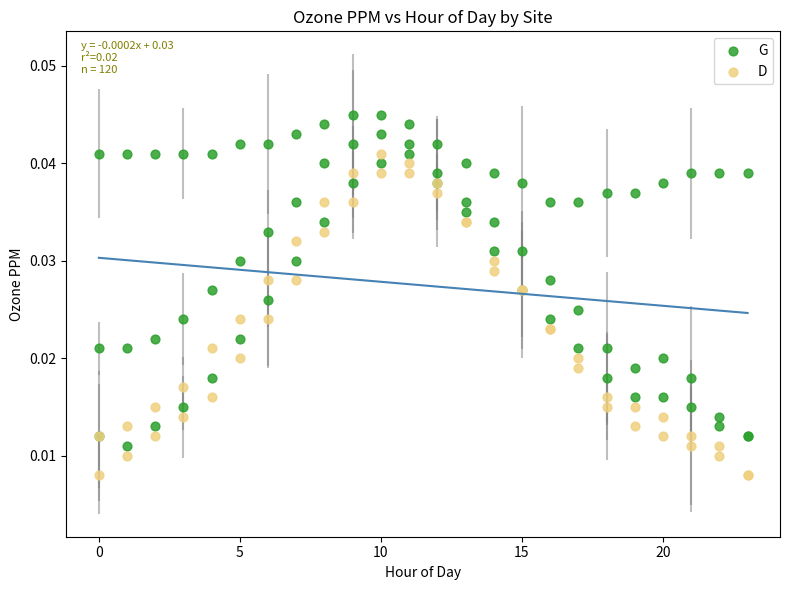

Which series contains the highest Y value?

G